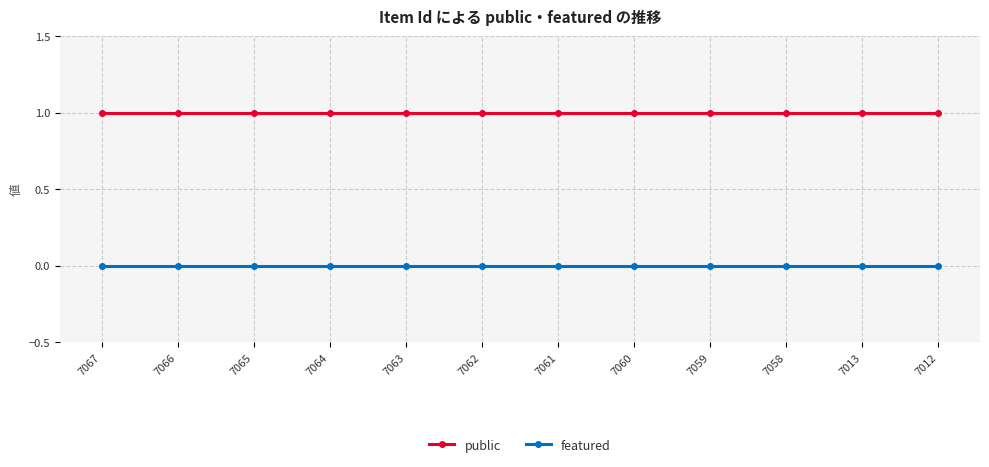

True or false: public and featured intersect in this chart.

False